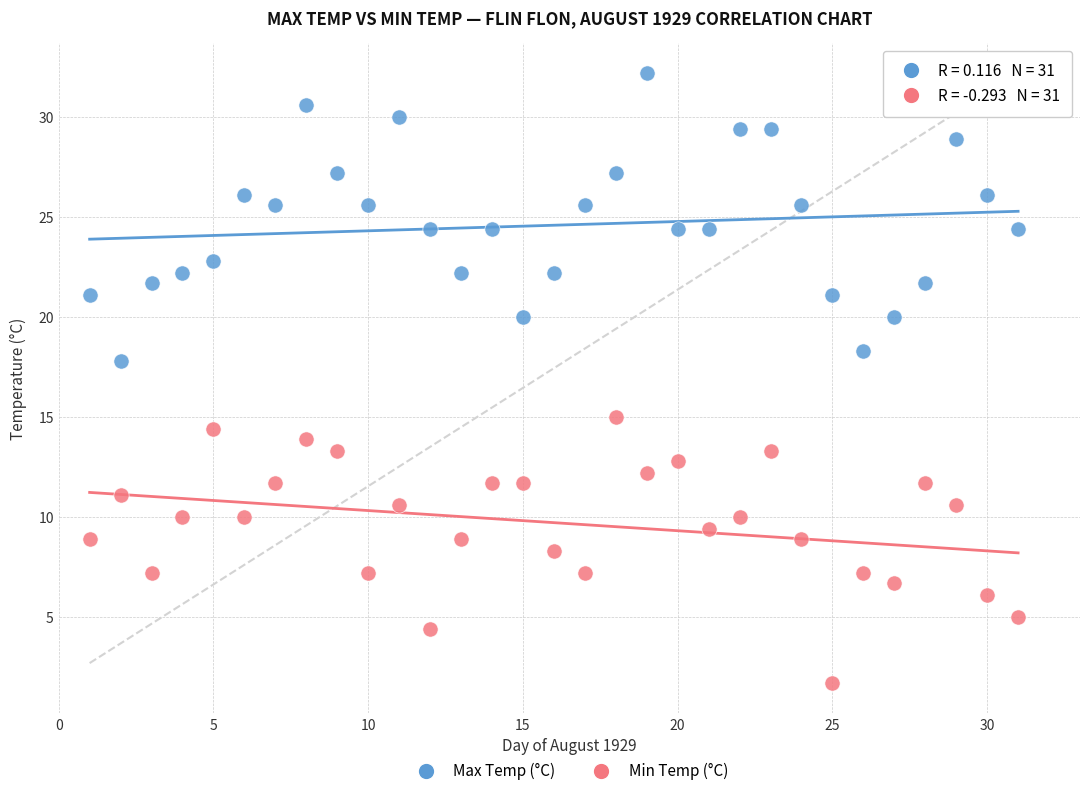

What are all the series names shown in the legend?

Max Temp (°C), Min Temp (°C)